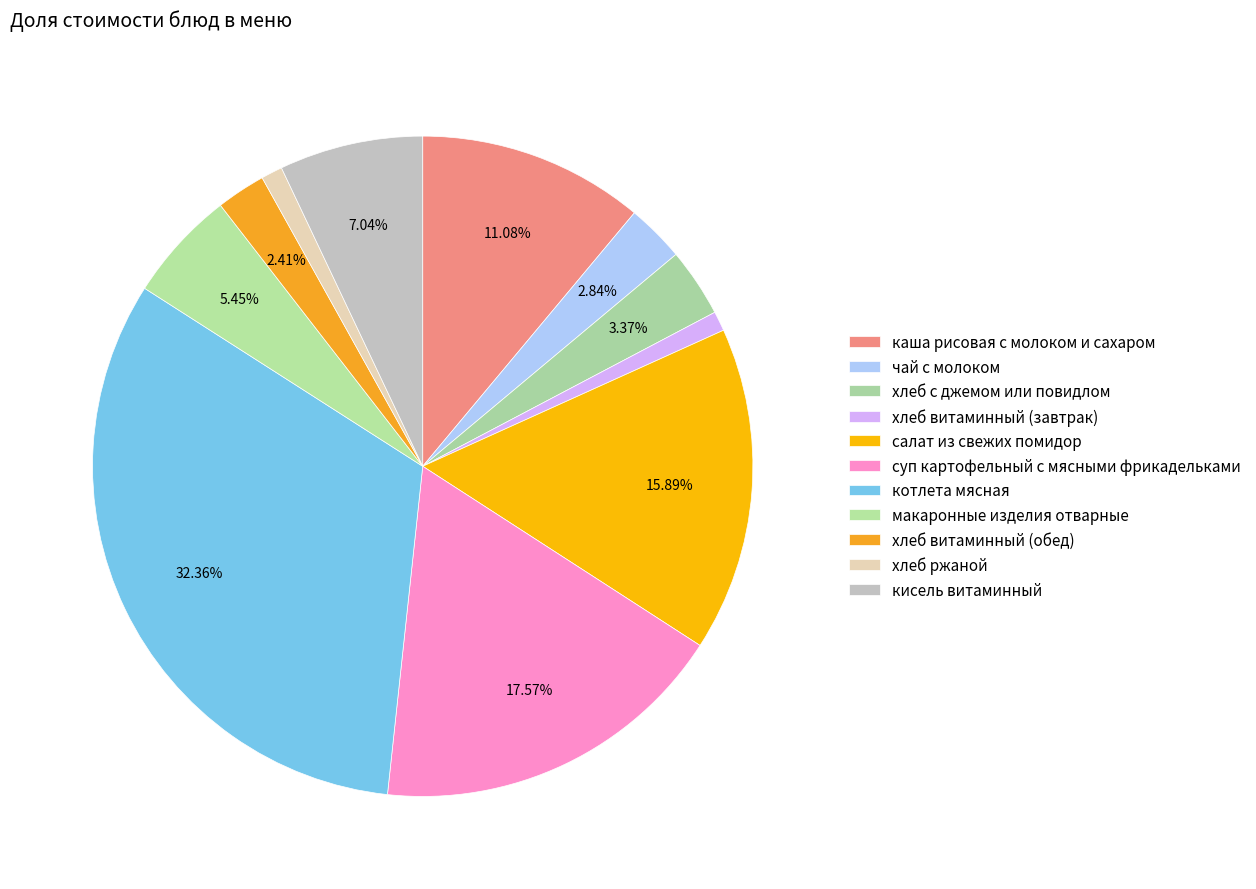

The чай с молоком slice represents 8% of the pie. True or false?

False